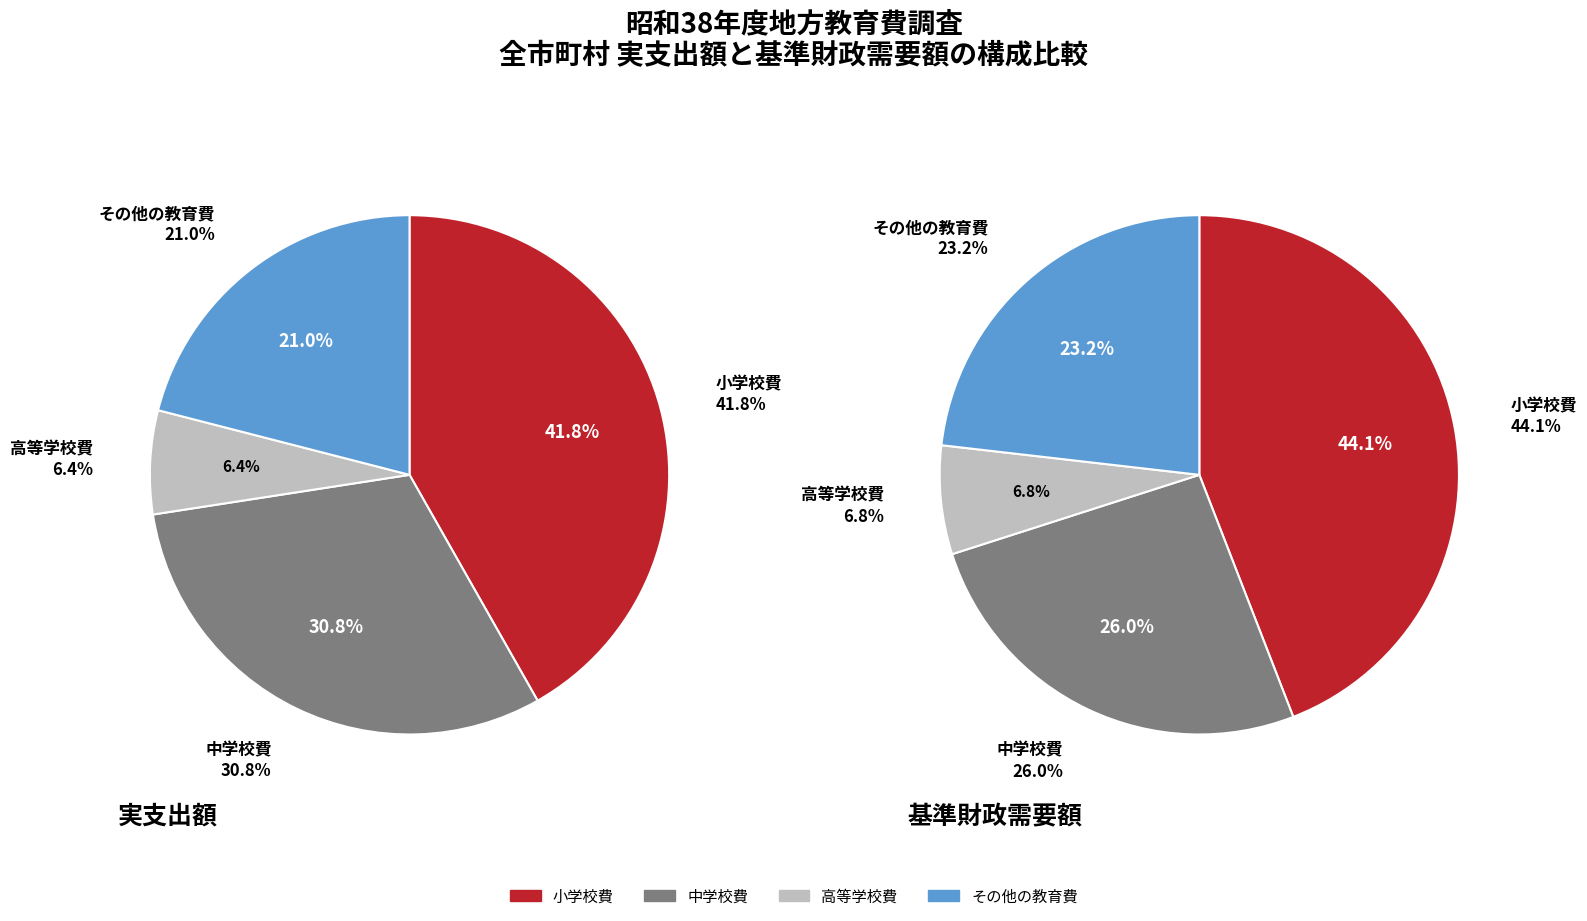

To the nearest percent, what is the average slice percentage?

25%